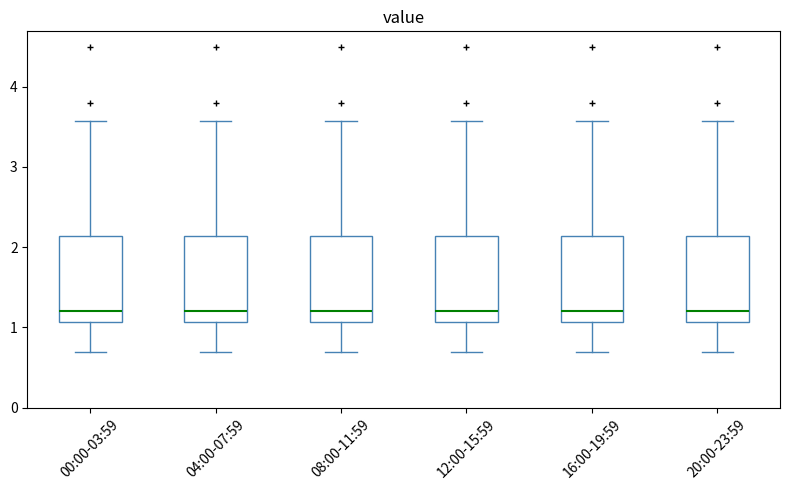

Where does the lower whisker of the box for 04:00-07:59 end on the y-axis? The values are not printed on the chart, so give them approximately, as read against the axis.

0.7